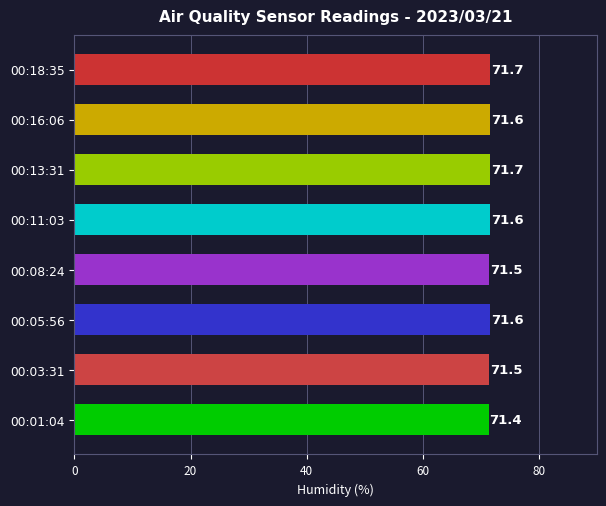

What is the sum of all values?

572.6